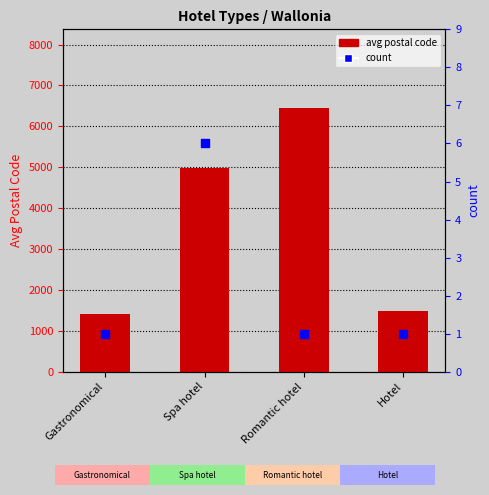

Which series reaches the maximum Y coordinate?

avg postal code